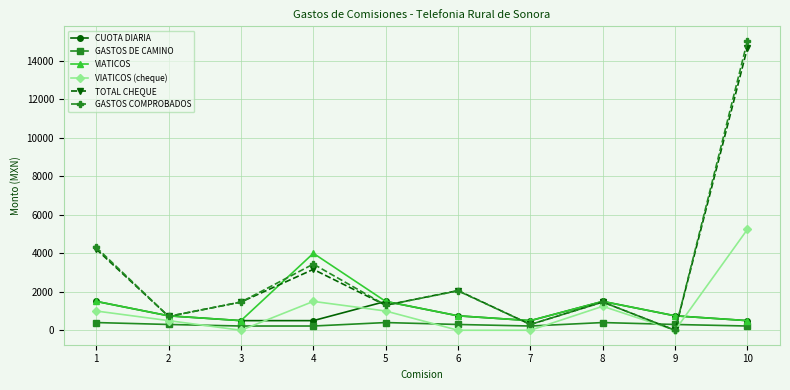

Is the value of VIATICOS (cheque) at 3 greater than the value of GASTOS DE CAMINO at 1?

No